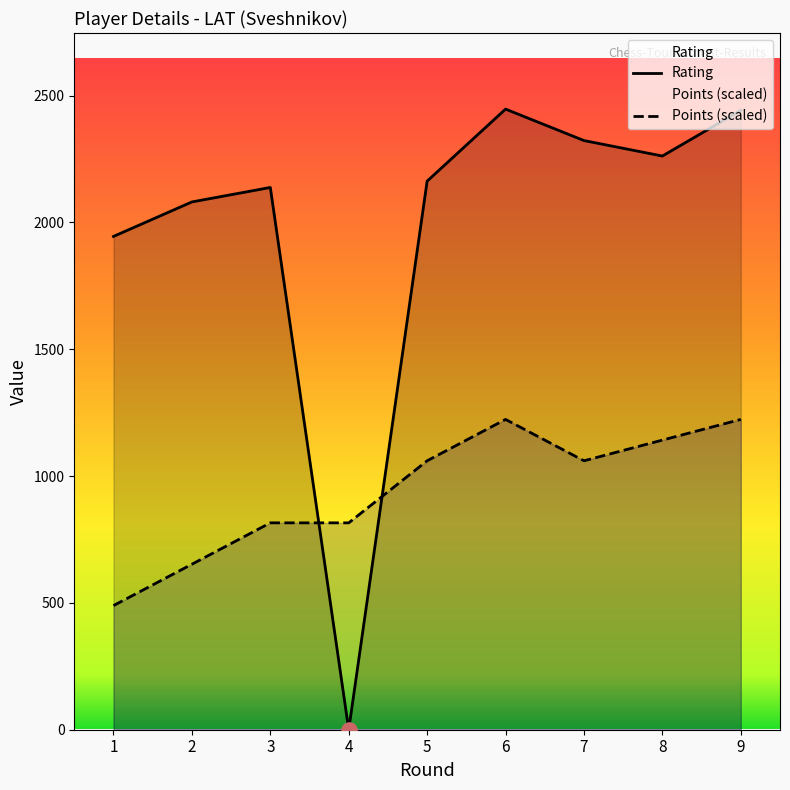

Which series reaches the maximum Y coordinate?

Rating